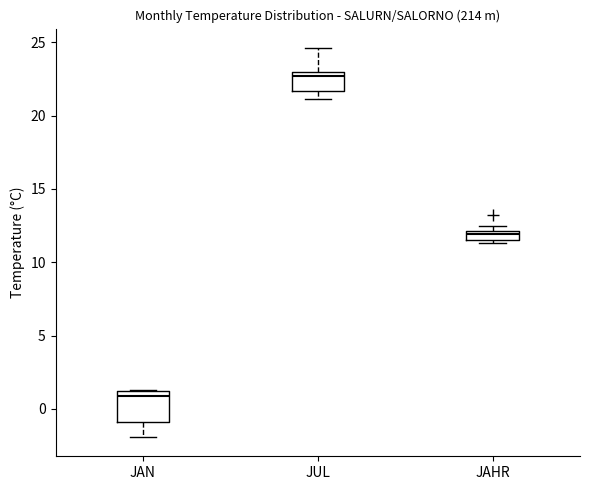

Which box has the lowest median line?

JAN